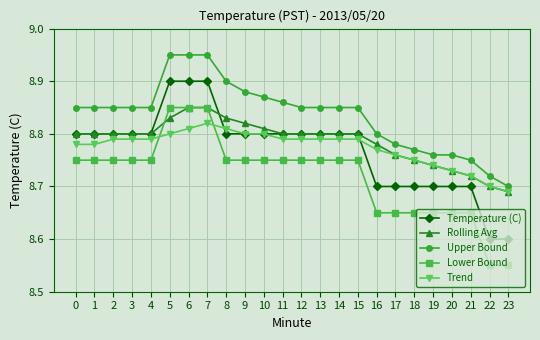

Which series has the largest total across all categories?

Upper Bound